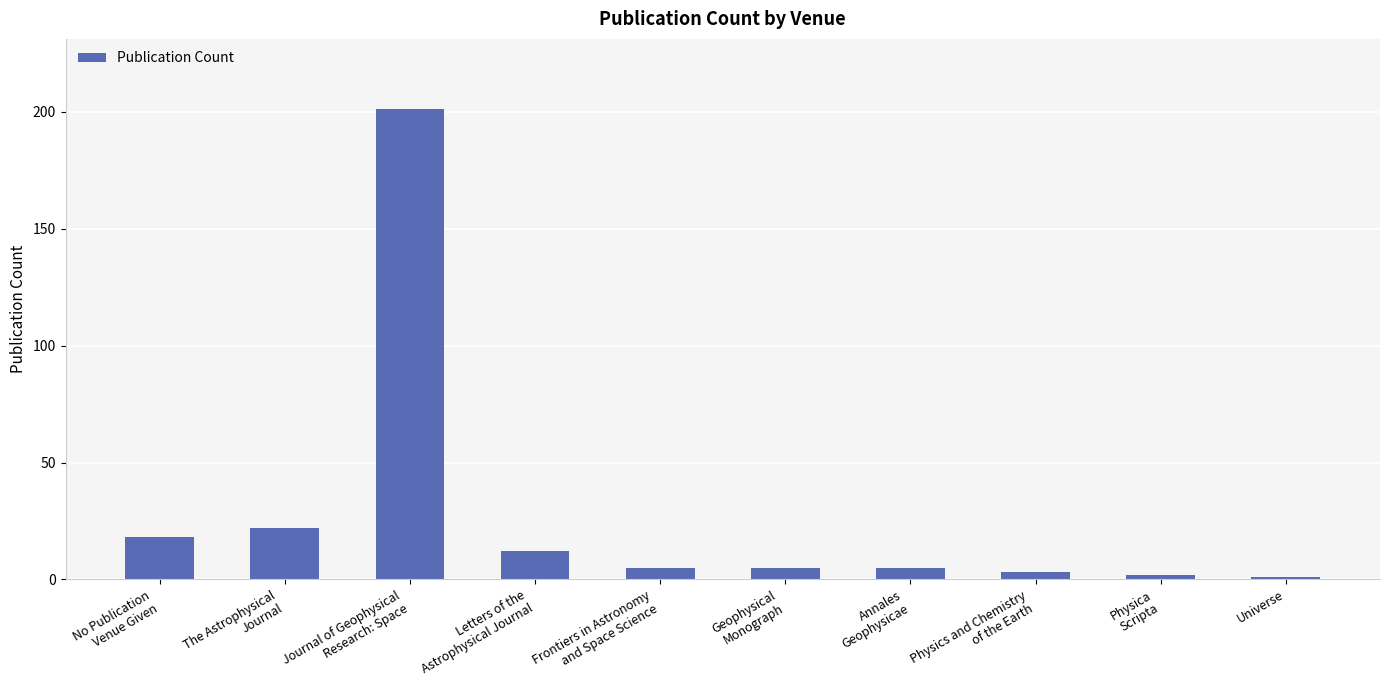

What is the difference between the maximum and minimum values?

200